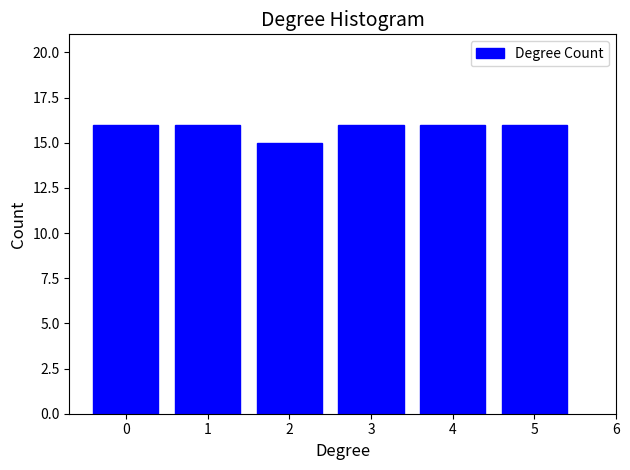

Reading left to right, what are all the values shown in this chart?

16	16	15	16	16	16